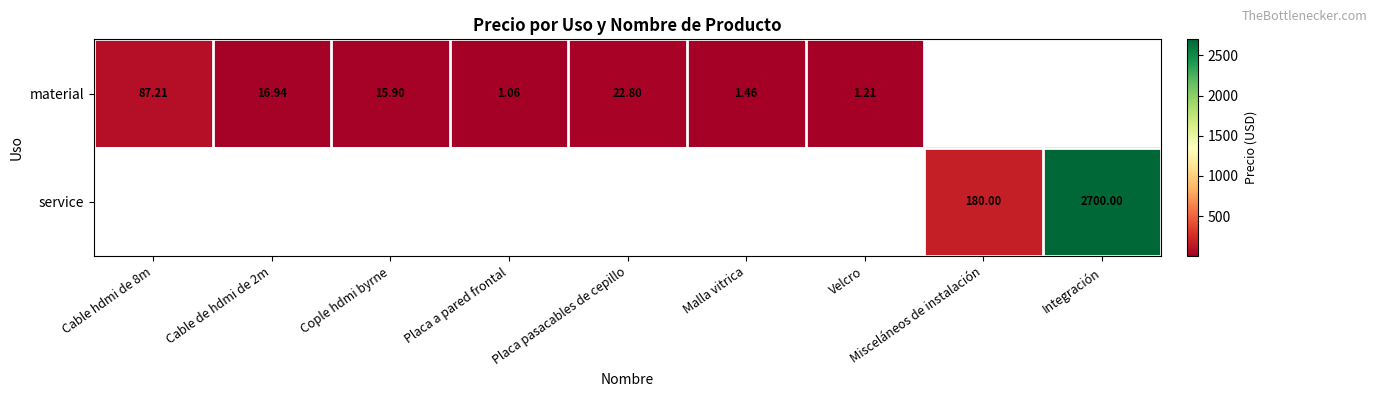

Is it true that material equals 22.8 at Placa pasacables de cepillo?

True